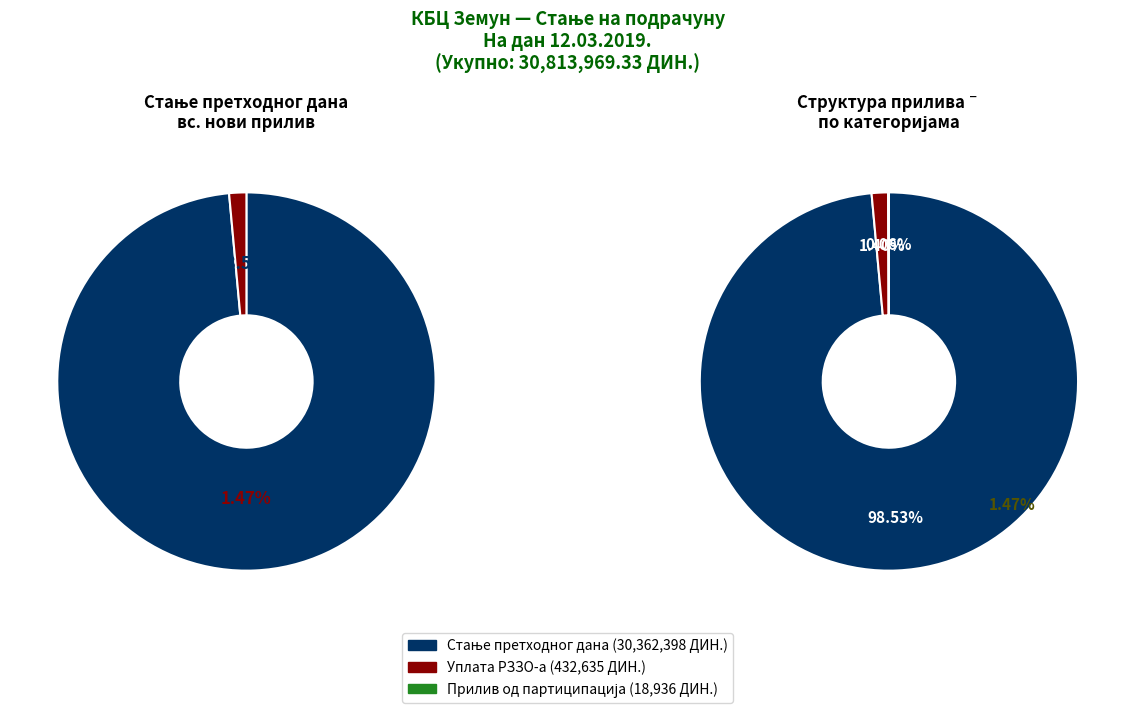

To the nearest percent, what percentage of the pie is Уплата РЗЗО-а?

1%